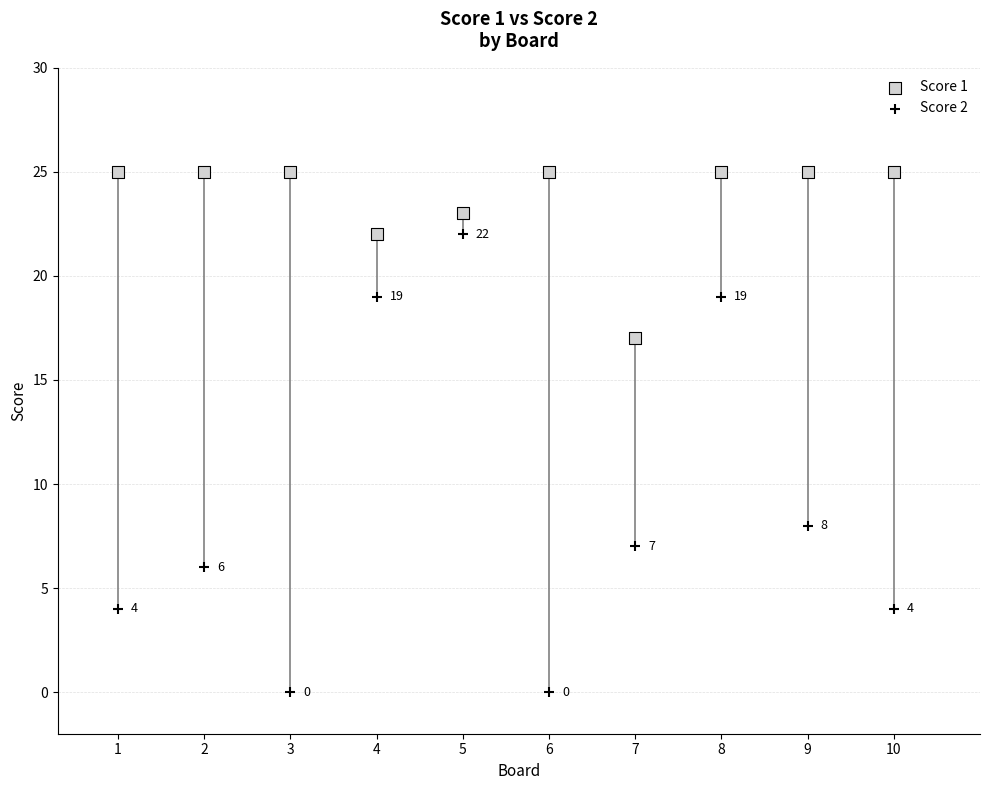

What is the X range (max minus min) for the scatter plot?

9